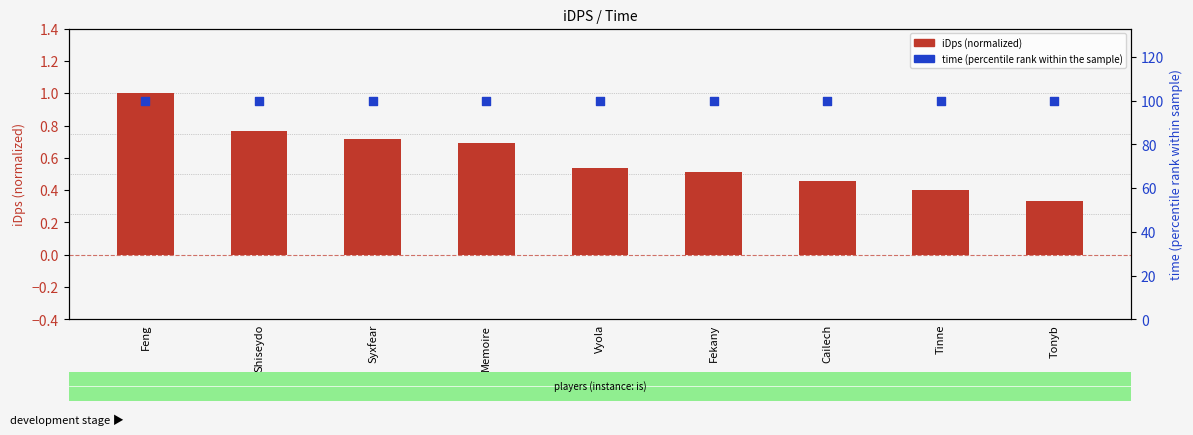

Which series reaches the minimum Y coordinate?

iDps (normalized)